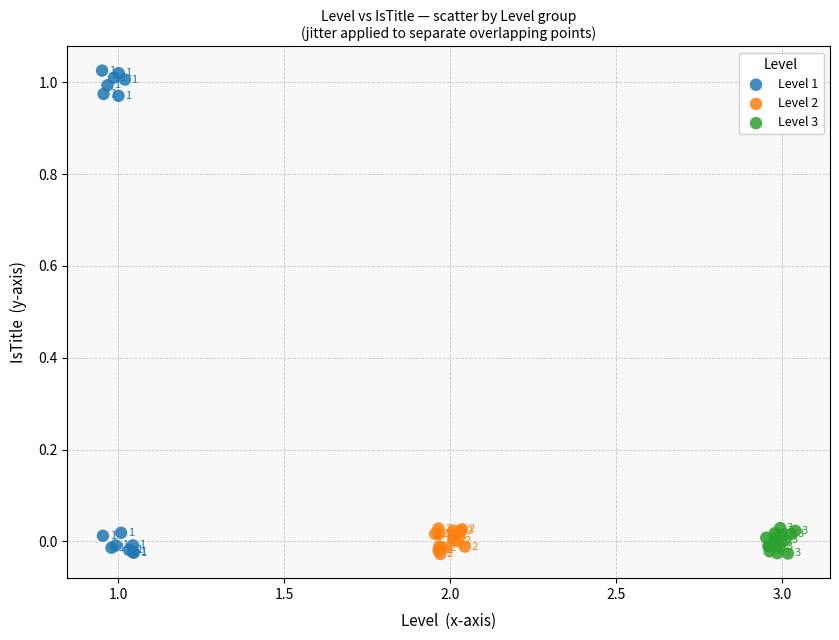

Which series has the largest Y range (max minus min)?

Level 1